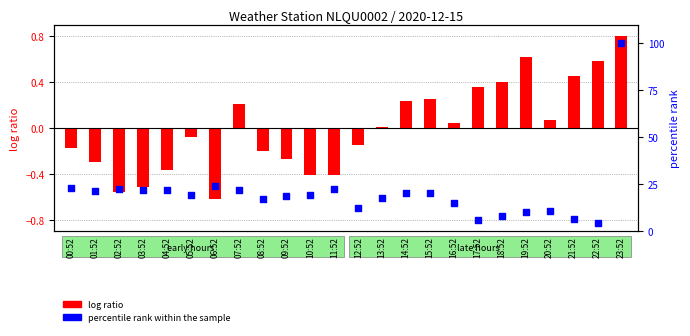

Which series has the largest Y range (max minus min)?

percentile rank within the sample